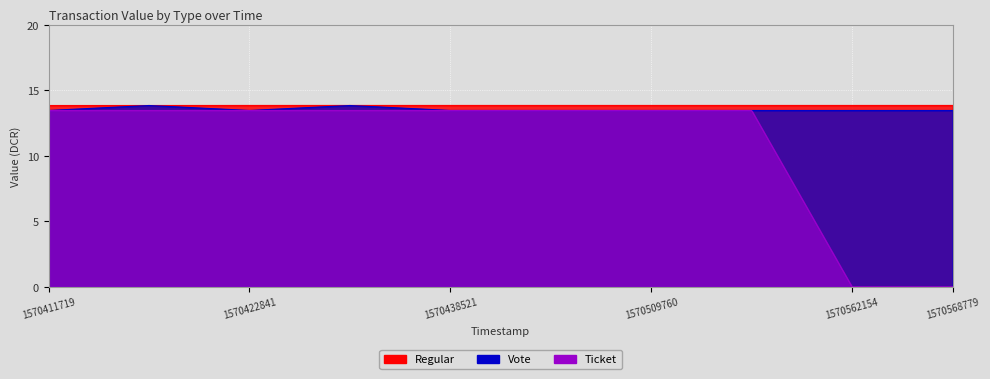

What is the sum of the Regular values at 1570426144 and 1570447638?

27.7